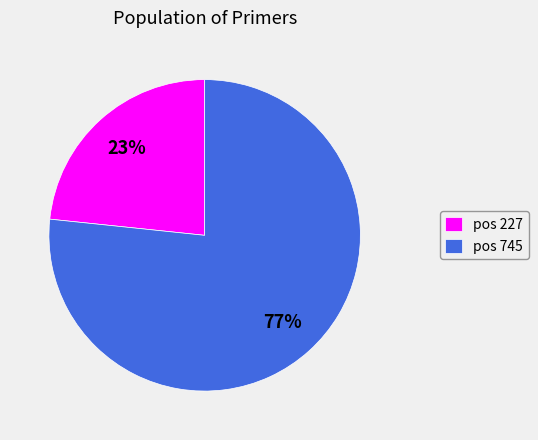

To the nearest percent, what percentage of the pie is pos 745?

77%